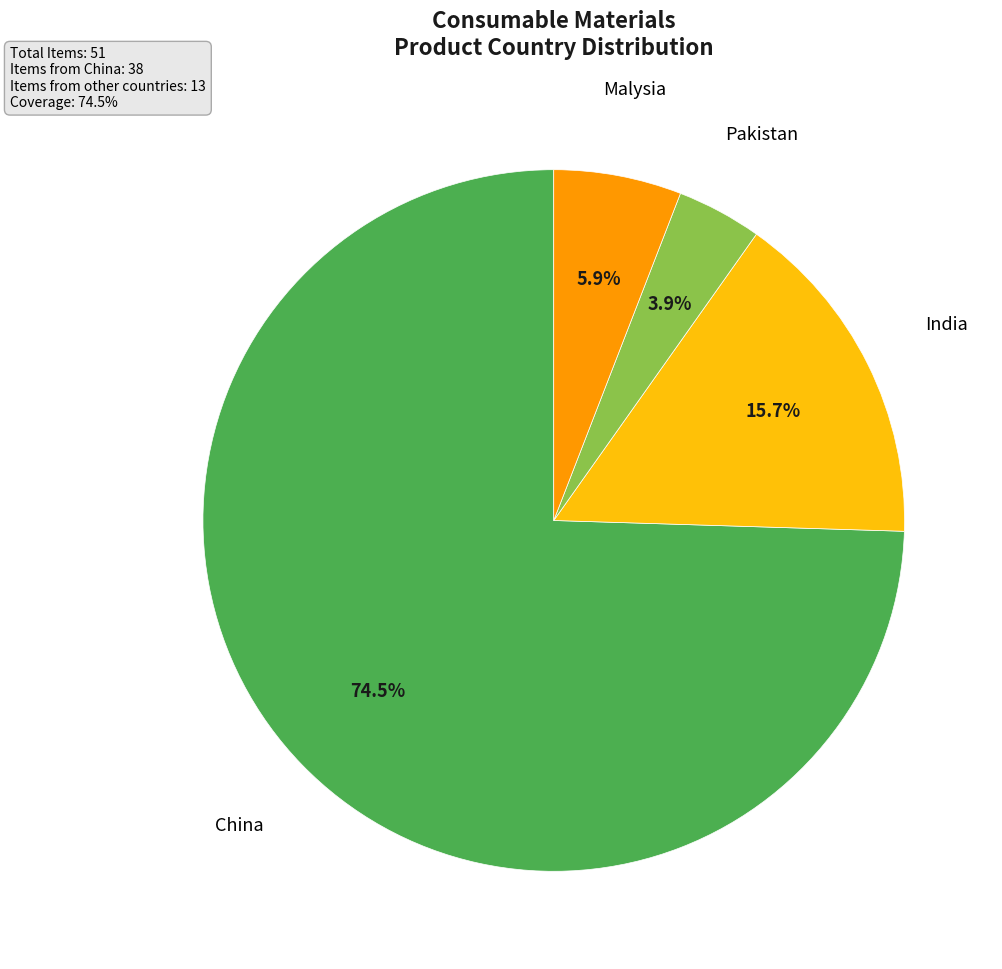

Is there a majority slice in this chart?

Yes